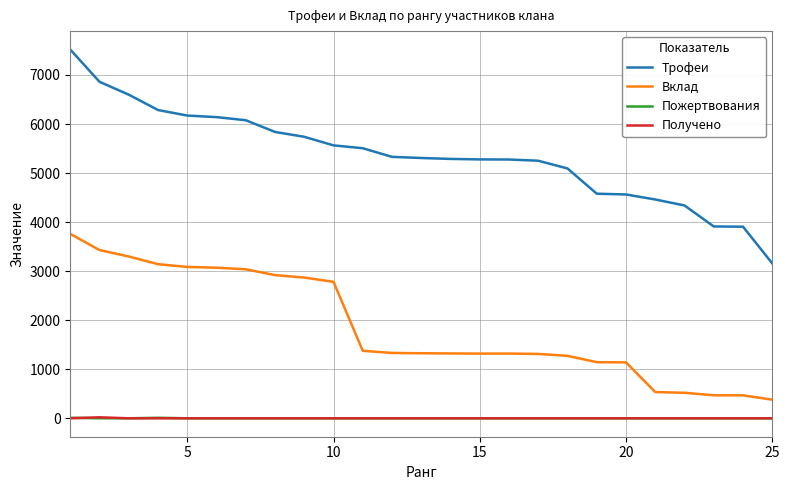

Which series has the largest range (max minus min)?

Трофеи